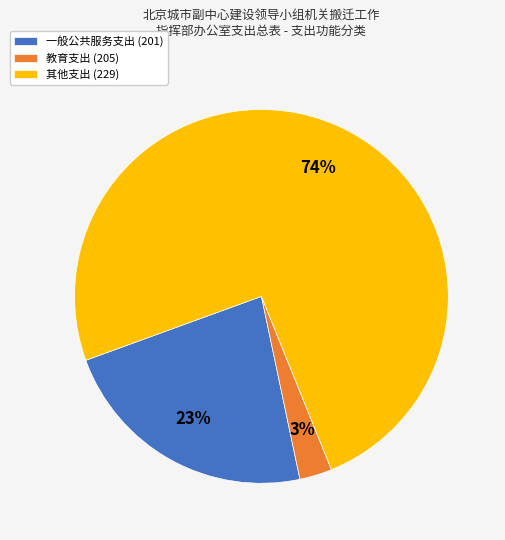

Do 其他支出 (229) and 教育支出 (205) together represent more than half of the pie?

Yes